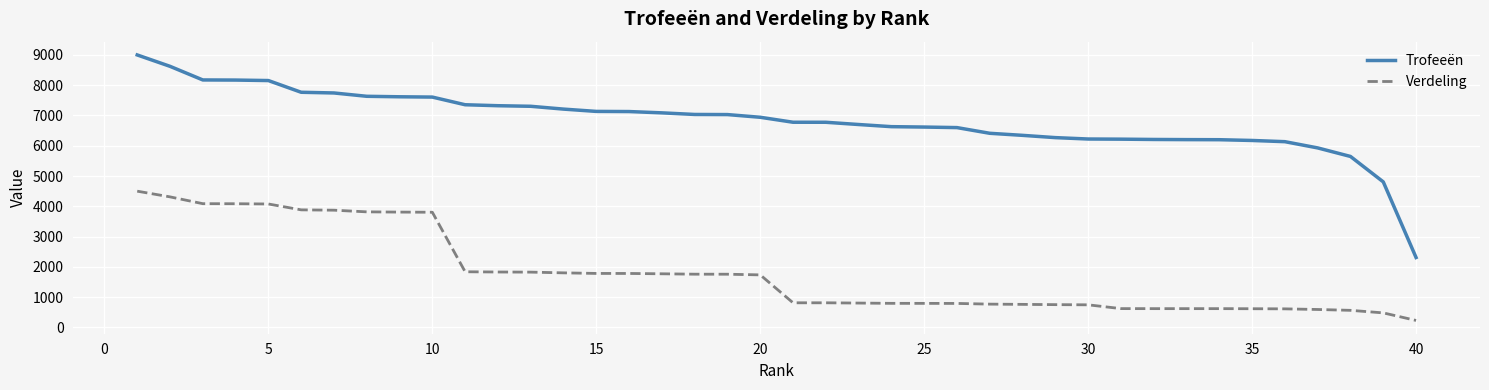

Which series has the widest spread of values?

Trofeeën